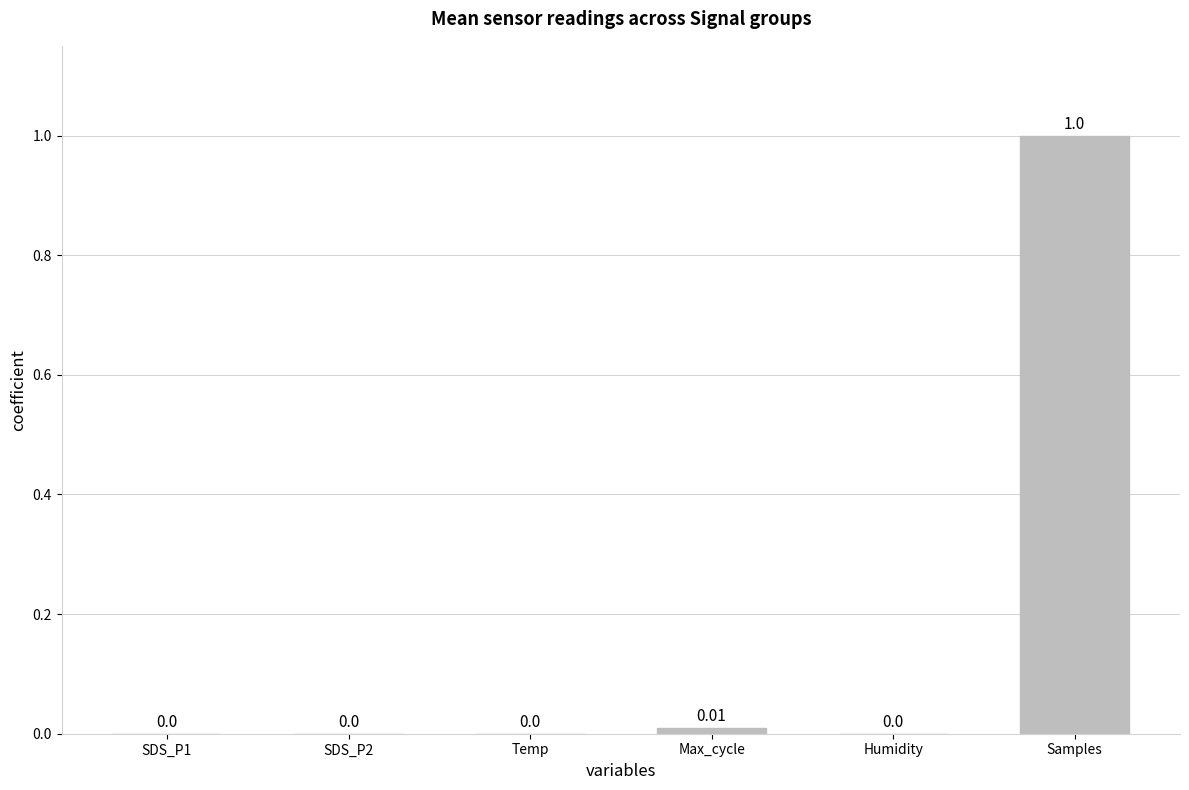

What is the greatest value displayed?

1.0